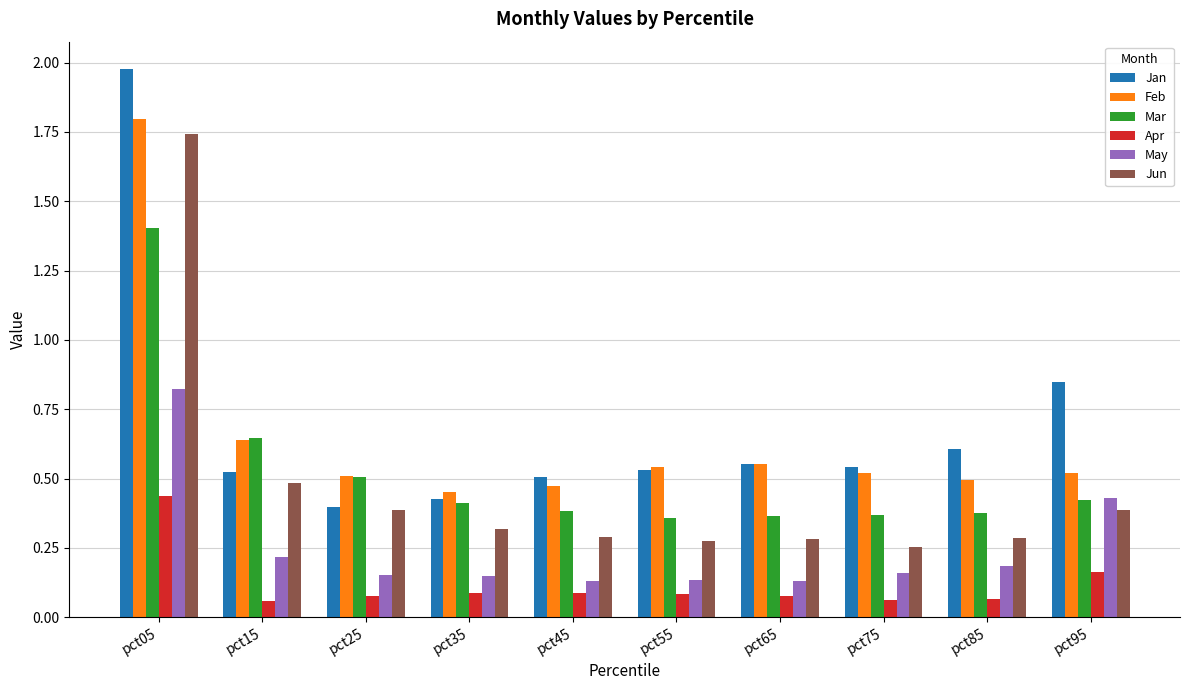

What are all the series names shown in the legend?

Jan, Feb, Mar, Apr, May, Jun